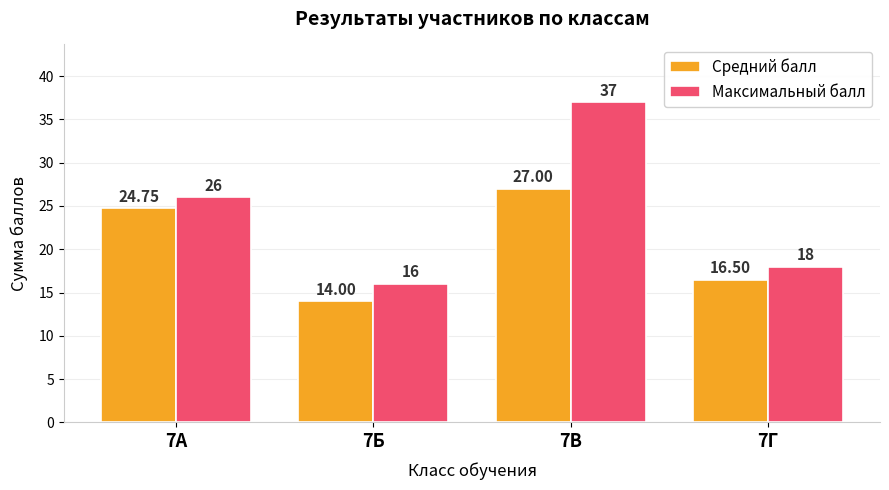

What is the sum of all Максимальный балл values?

97.0